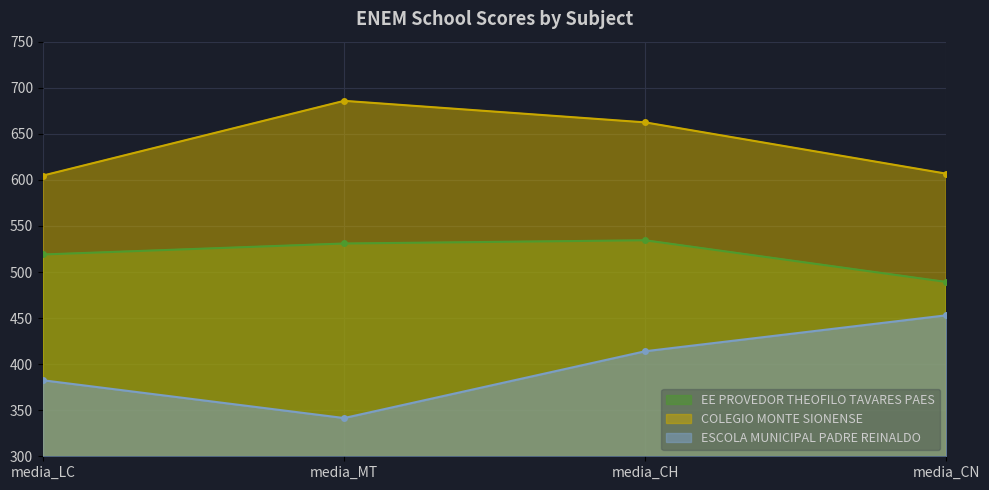

How many lines are shown in the chart?

3